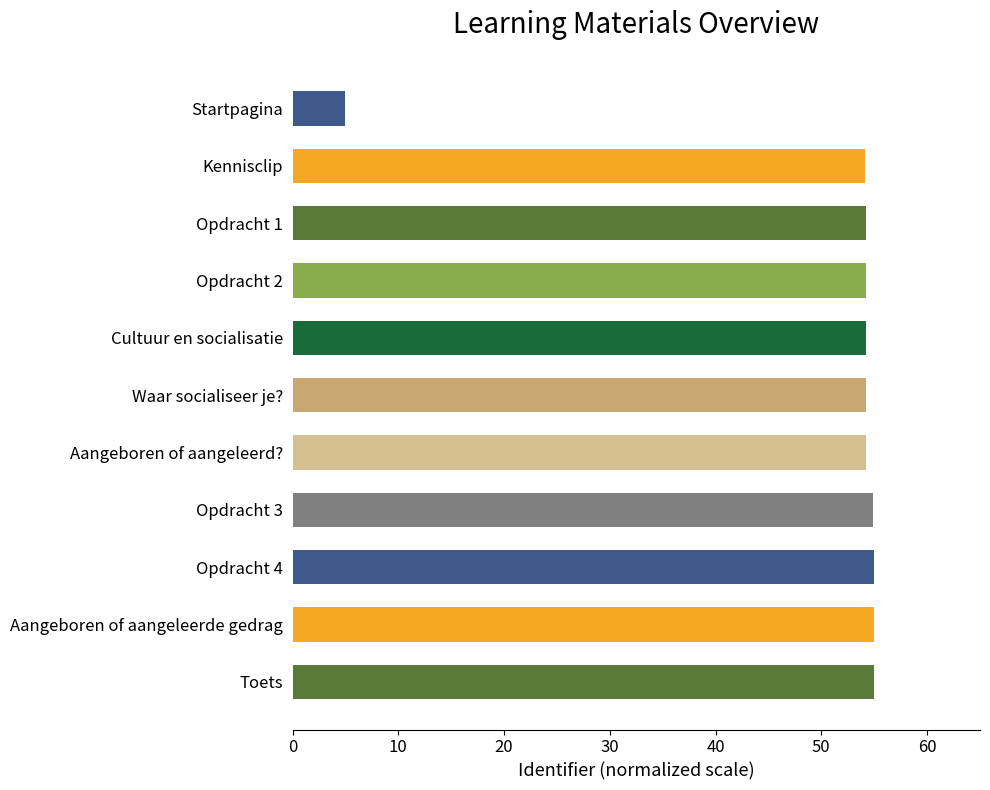

What is the value of the 8th bar from the top?

54.9